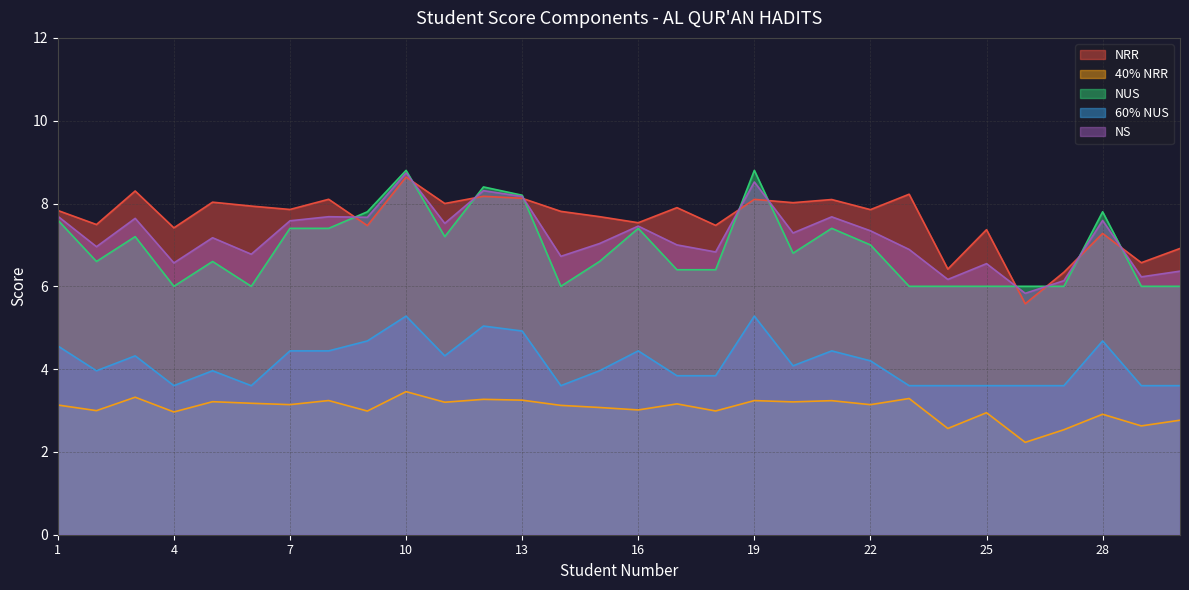

The 60% NUS series shows 4.4 at 16. True or false?

True